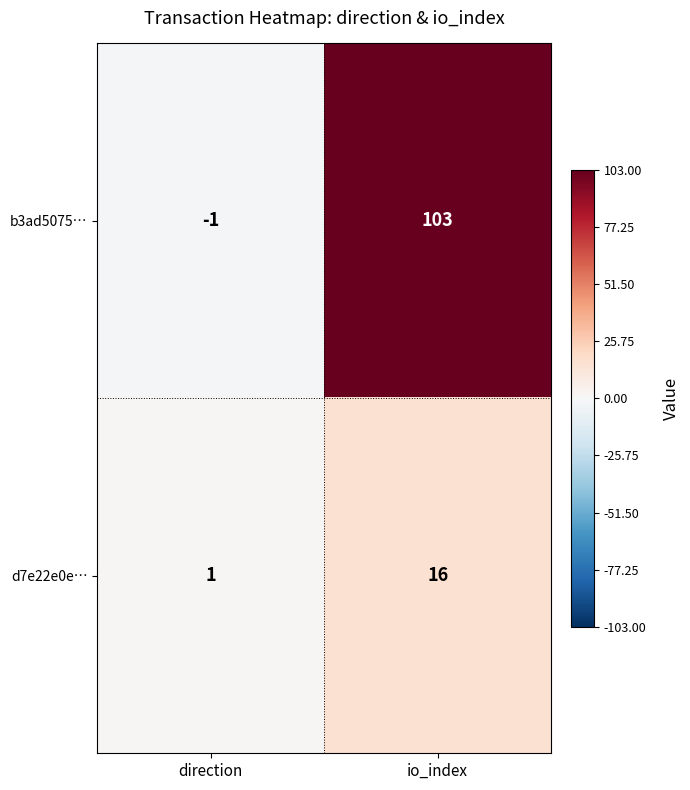

The value of b3ad5075… at direction is -1. True or false?

True